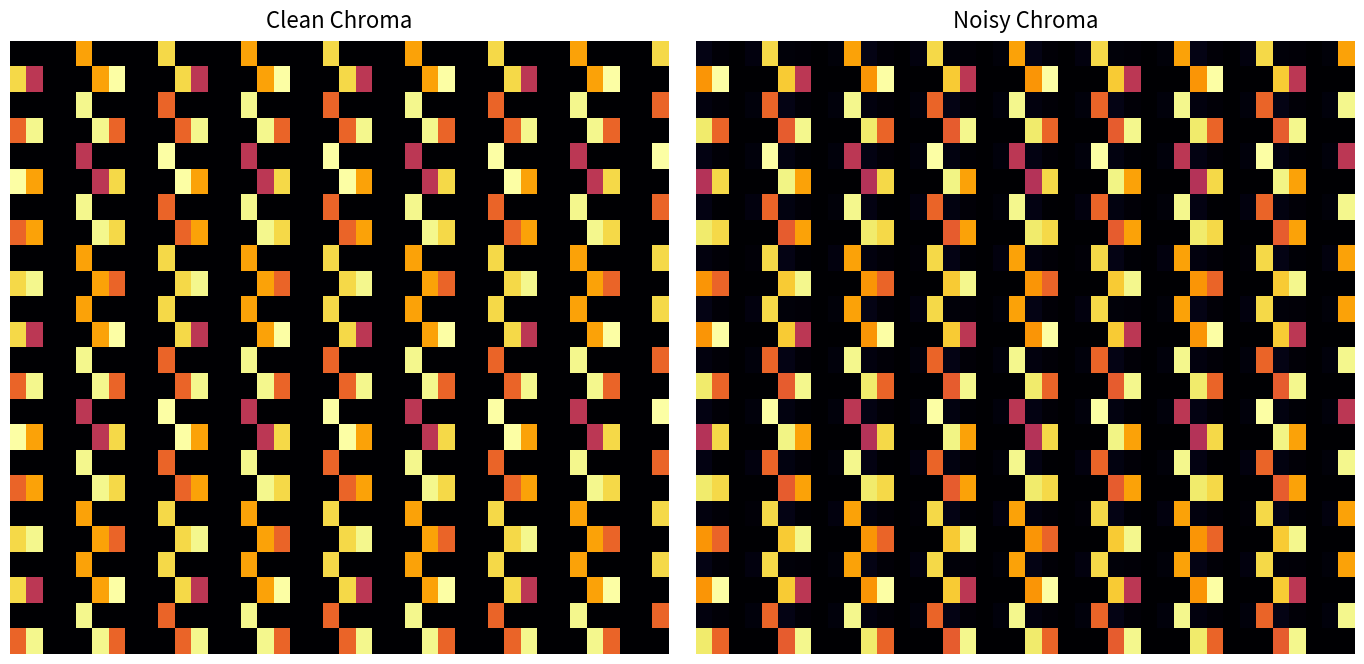

Between 19 and 21, which is larger?

19